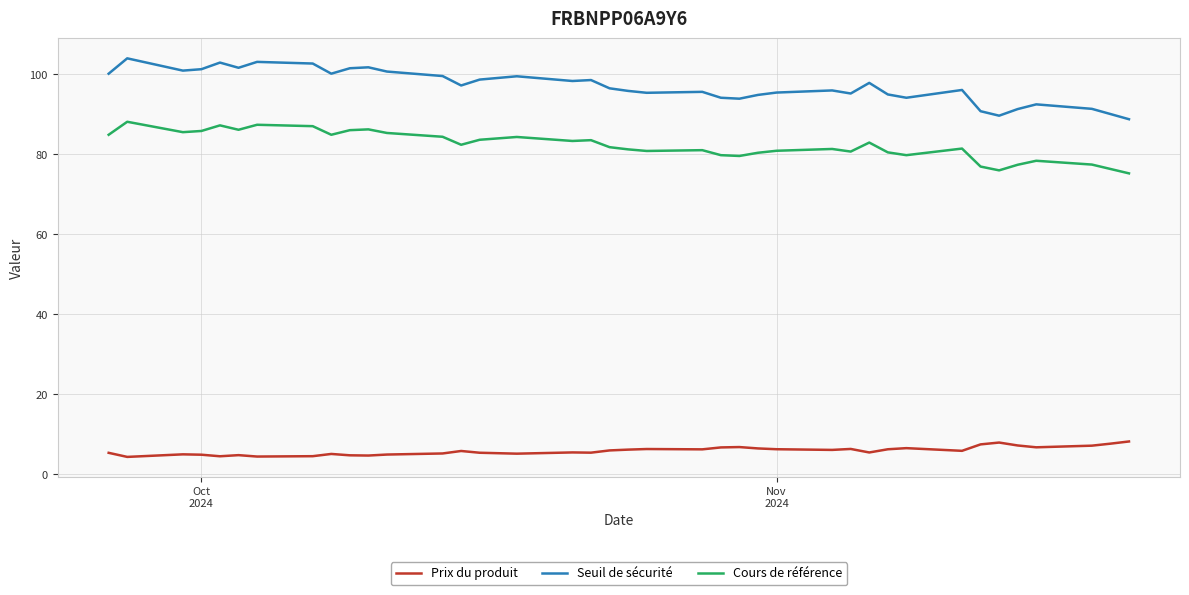

True or false: Prix du produit has more than 2 interior local peaks.

True